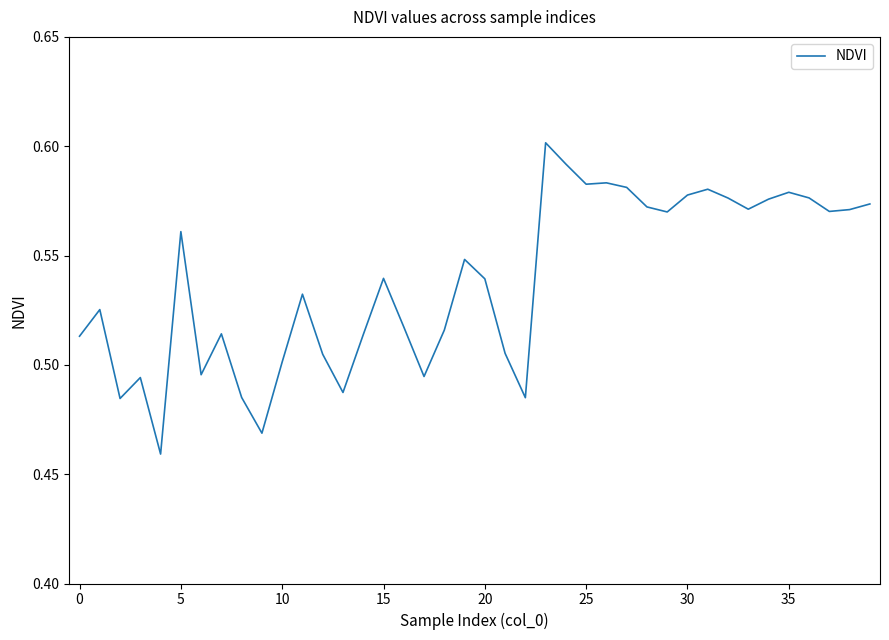

Count the values in the range 0 to 1.

40